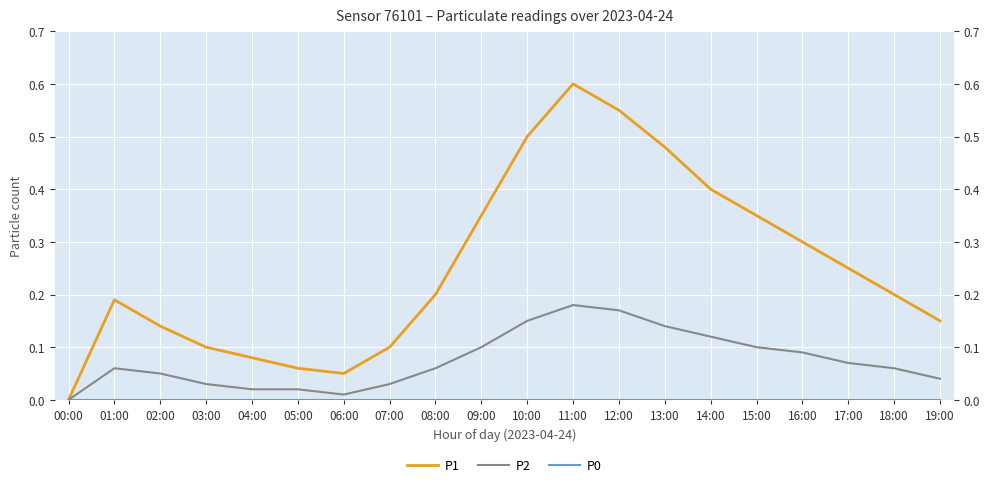

Reading left to right, transcribe all the data shown in this chart.

P1: 0.0	0.2	0.1	0.1	0.1	0.1	0.1	0.1	0.2	0.3	0.5	0.6	0.6	0.5	0.4	0.3	0.3	0.2	0.2	0.1
P2: 0.0	0.1	0.1	0.0	0.0	0.0	0.0	0.0	0.1	0.1	0.1	0.2	0.2	0.1	0.1	0.1	0.1	0.1	0.1	0.0
P0: 0.0	0.0	0.0	0.0	0.0	0.0	0.0	0.0	0.0	0.0	0.0	0.0	0.0	0.0	0.0	0.0	0.0	0.0	0.0	0.0